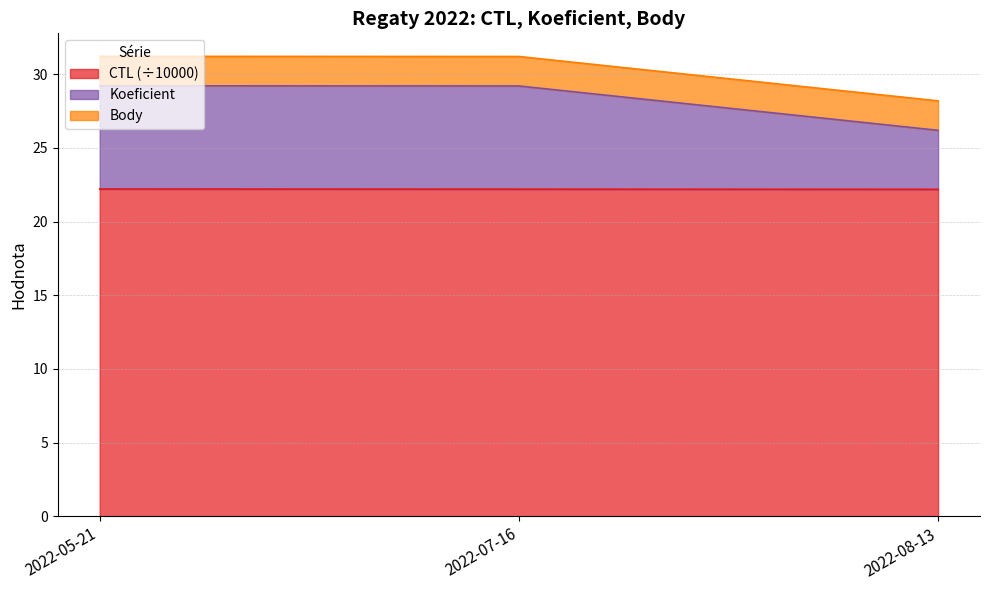

What is the value of the Koeficient point at the 2nd from the left?

29.2